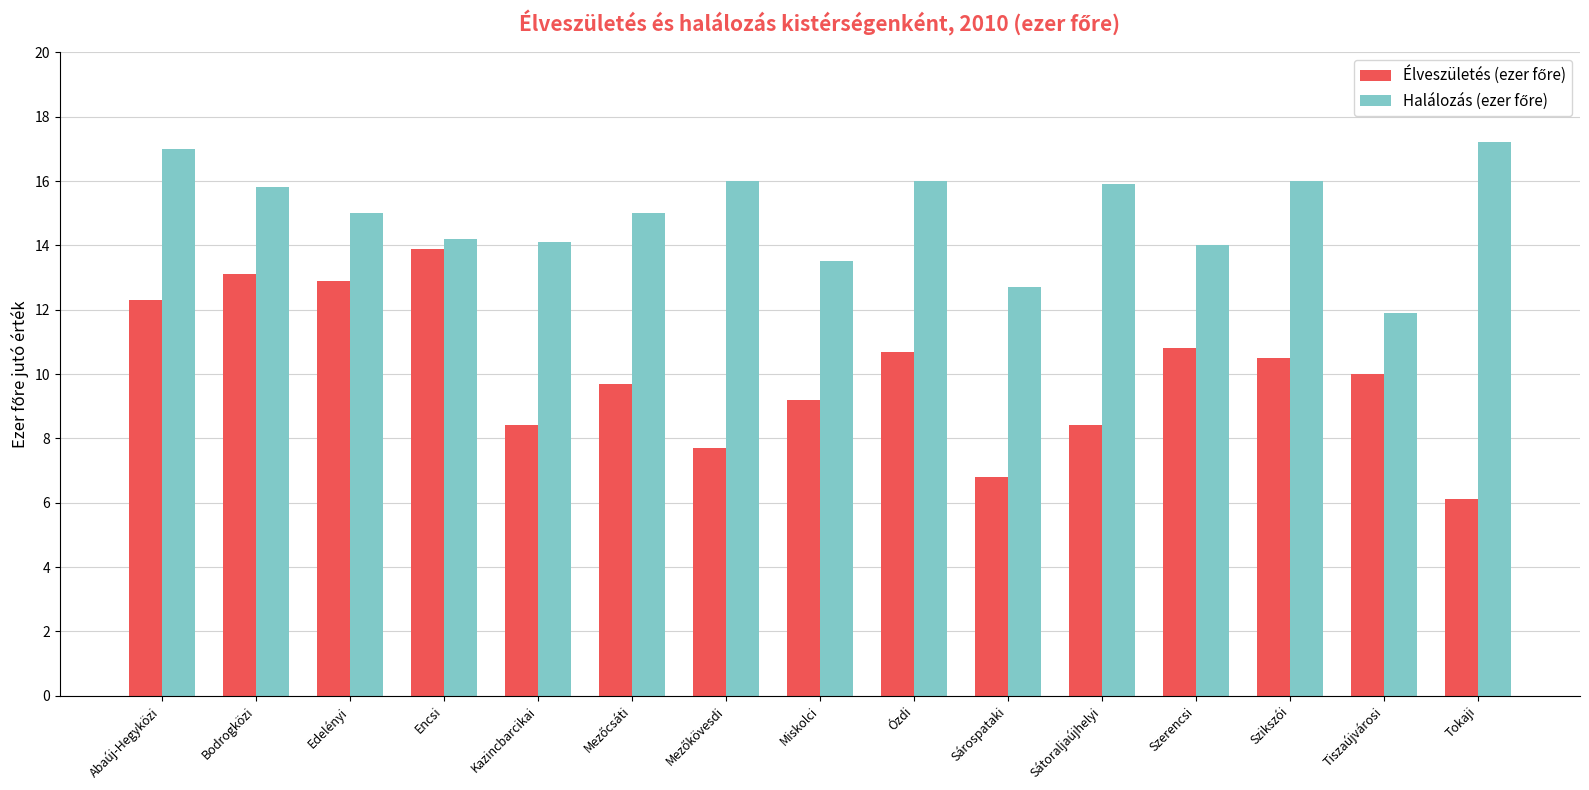

What is the maximum value shown in the chart?

17.2